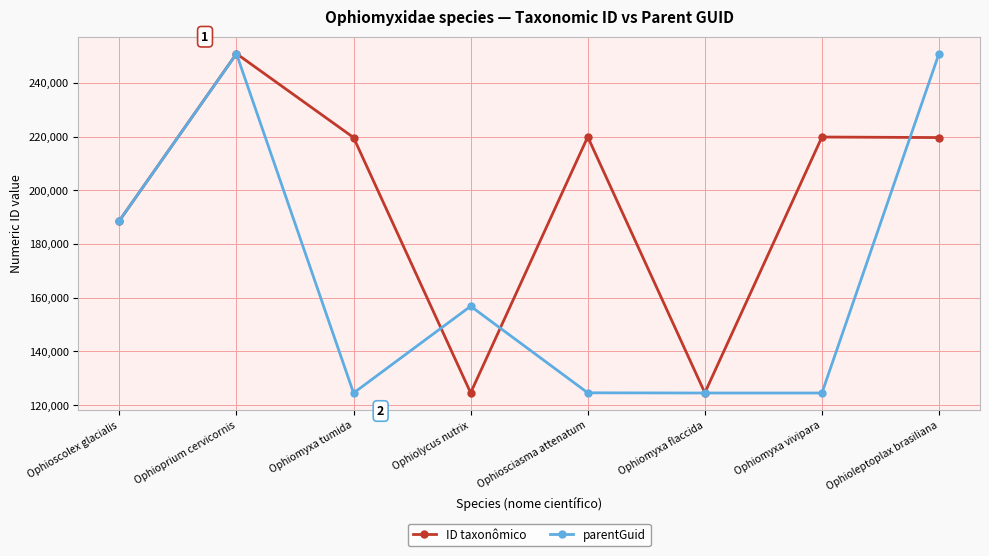

Which series has the largest range (max minus min)?

parentGuid